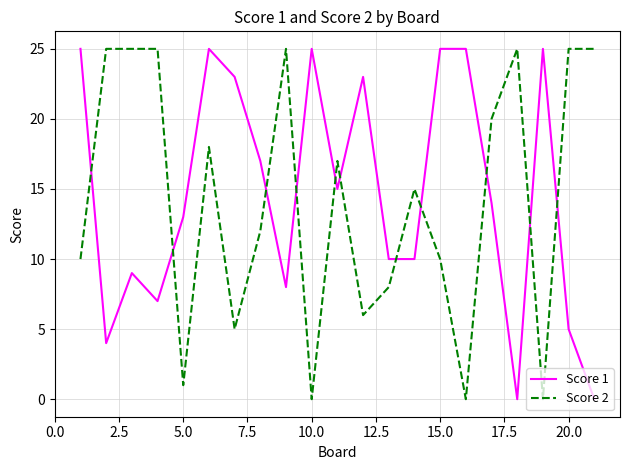

True or false: Score 1 and Score 2 cross at least once.

True